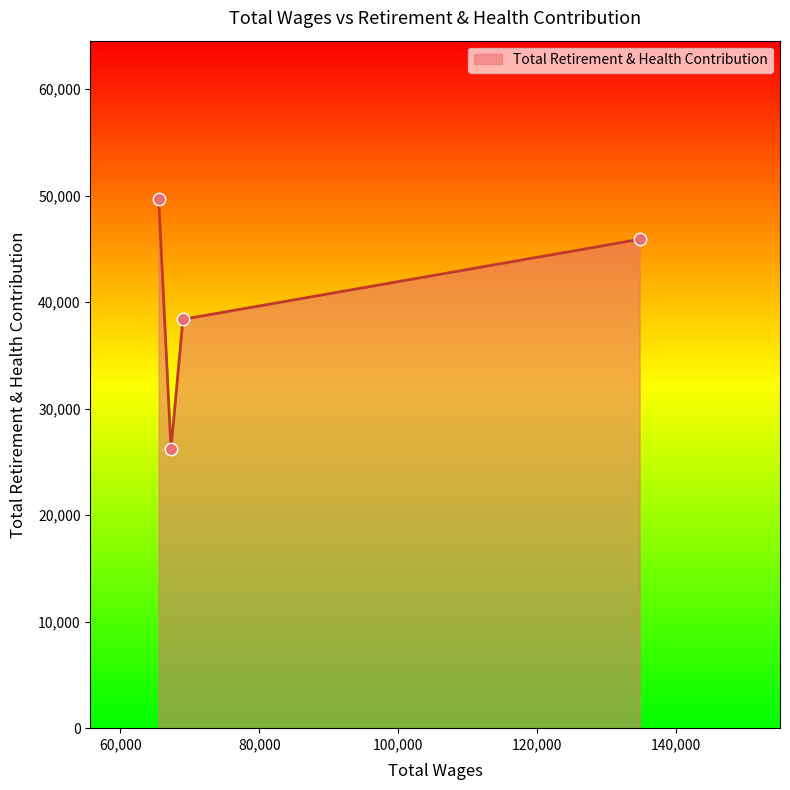

What is the minimum value shown in the chart?

26196